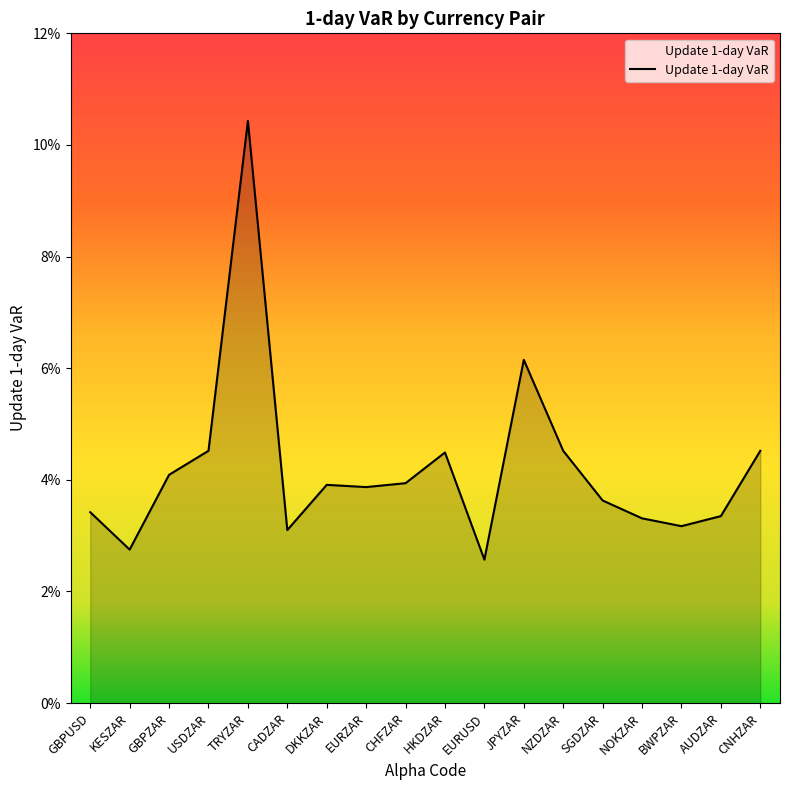

Does the chart display data point markers on the line(s)?

No